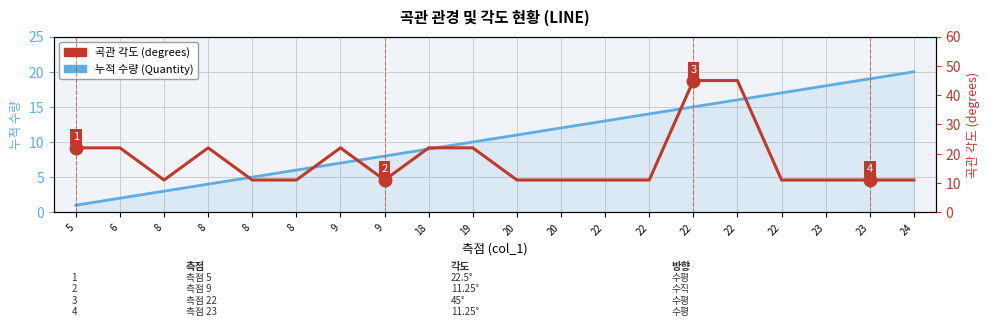

What is the difference between the highest and lowest values at 24?

9